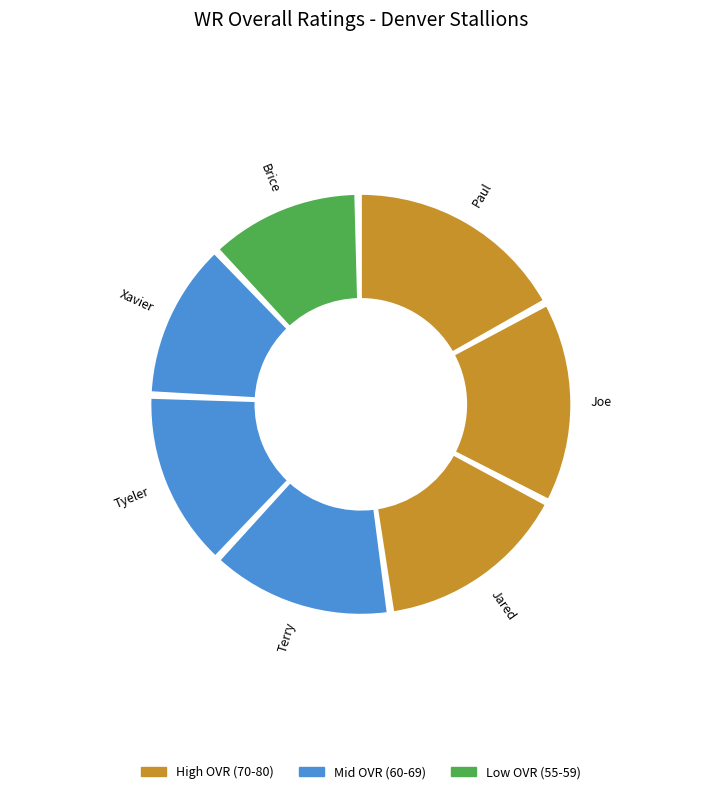

How many segments does this pie chart have?

7